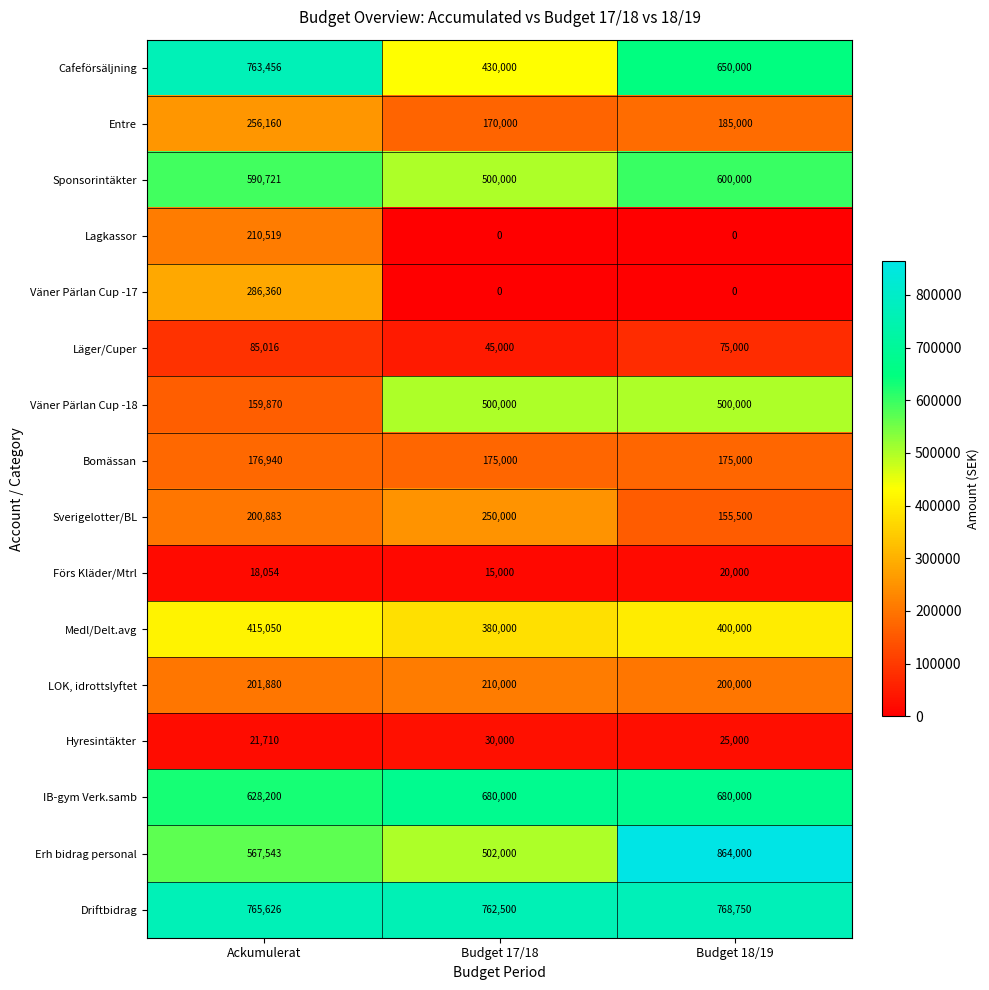

How many data points does each series have?

3